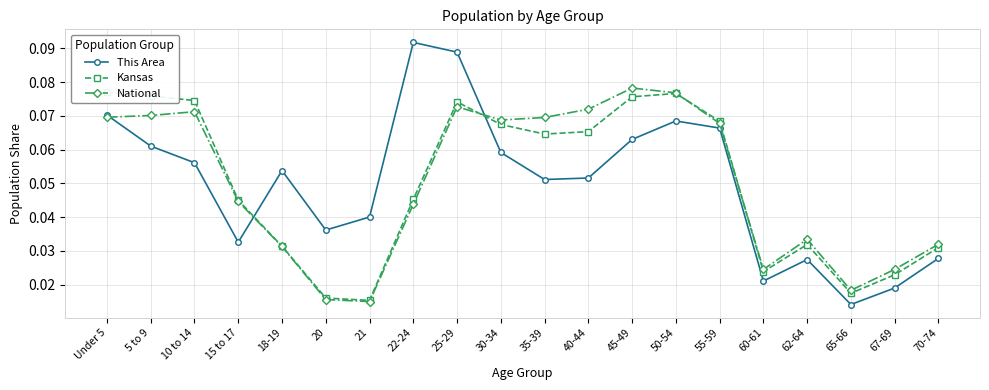

Count the National values in the range 0 to 1.

20